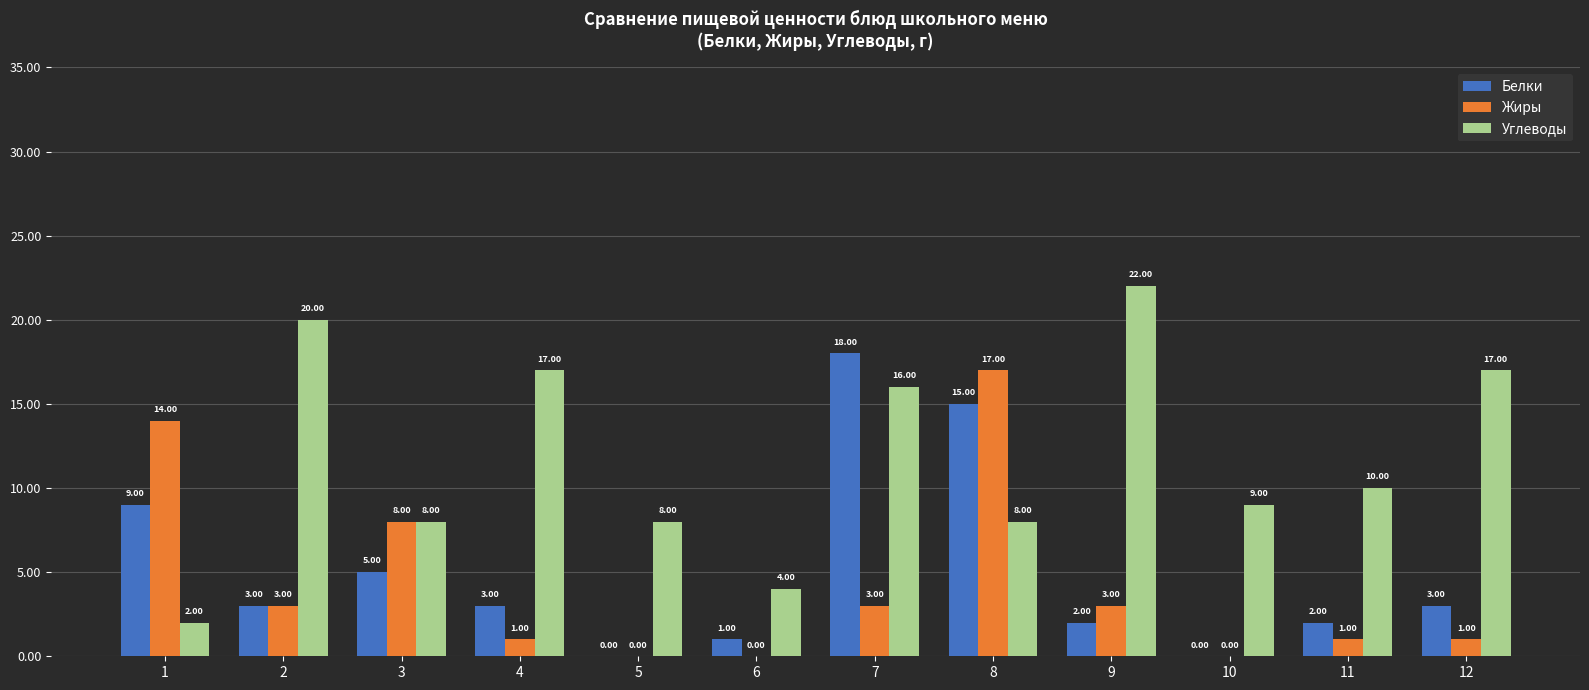

What is the sum of all Углеводы values?

141